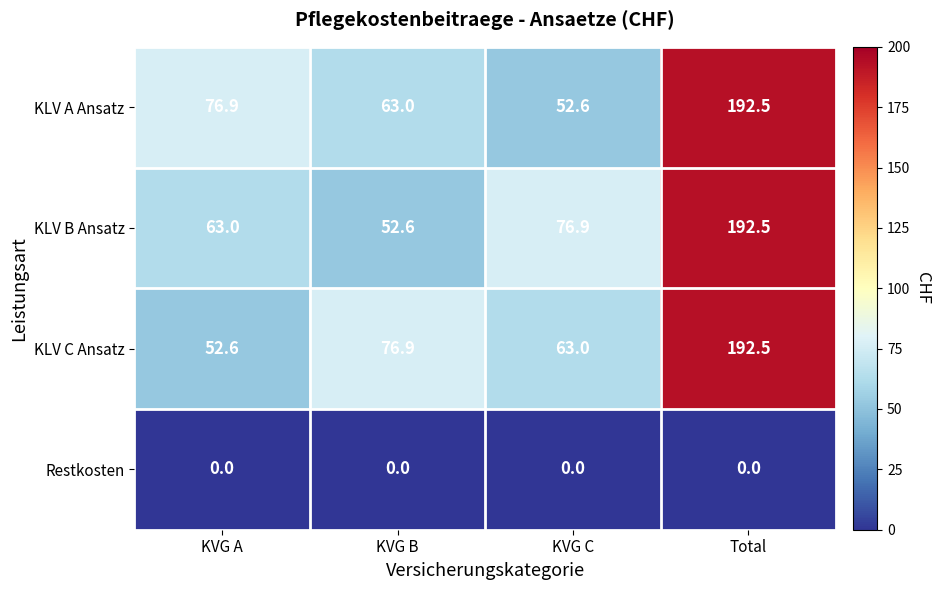

Where does the KLV B Ansatz series first go above 76?

KVG C